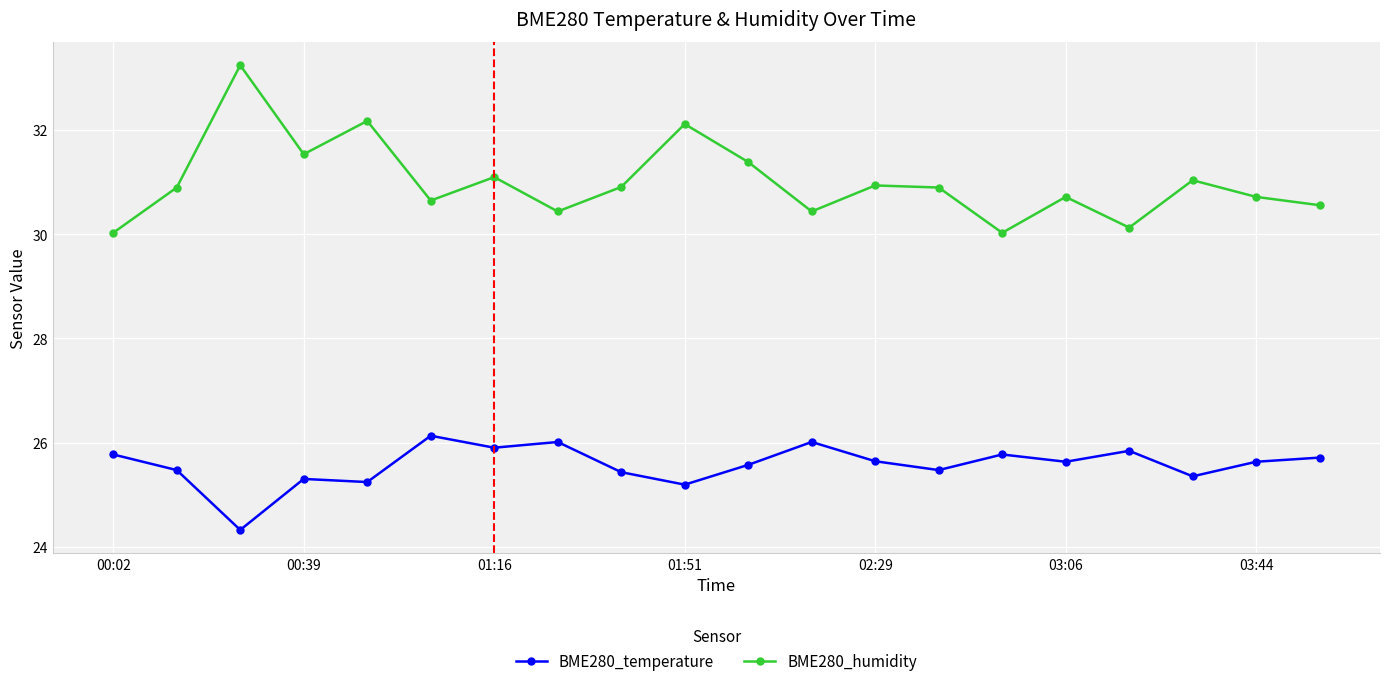

What is the smallest value displayed?

24.3